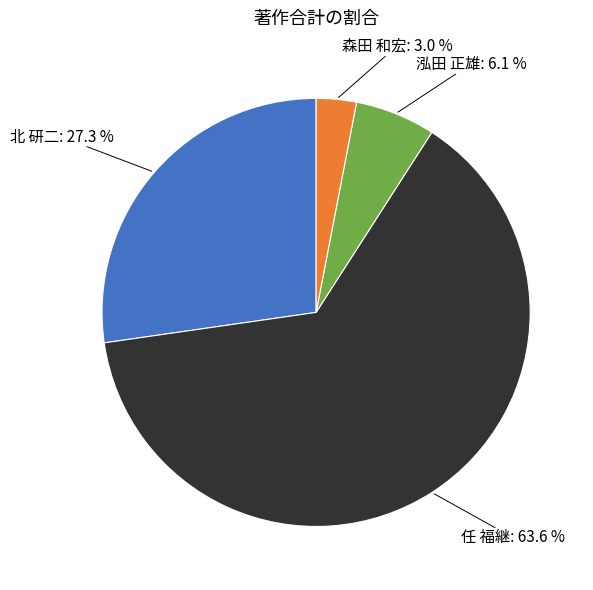

Is there any slice that represents more than half of the pie?

Yes